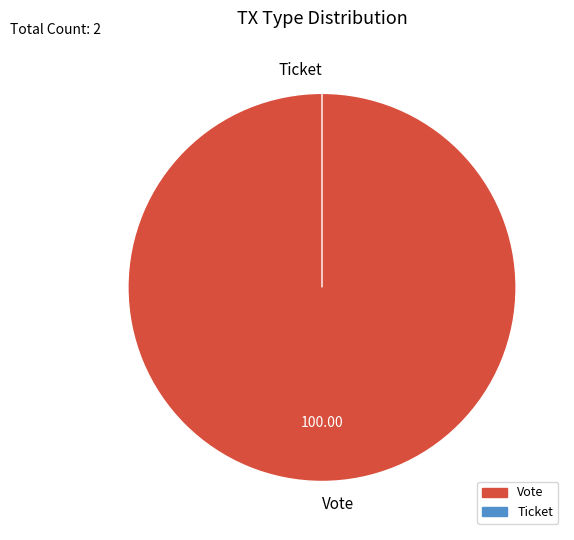

Rank the categories by value from lowest to highest.

Ticket, Vote